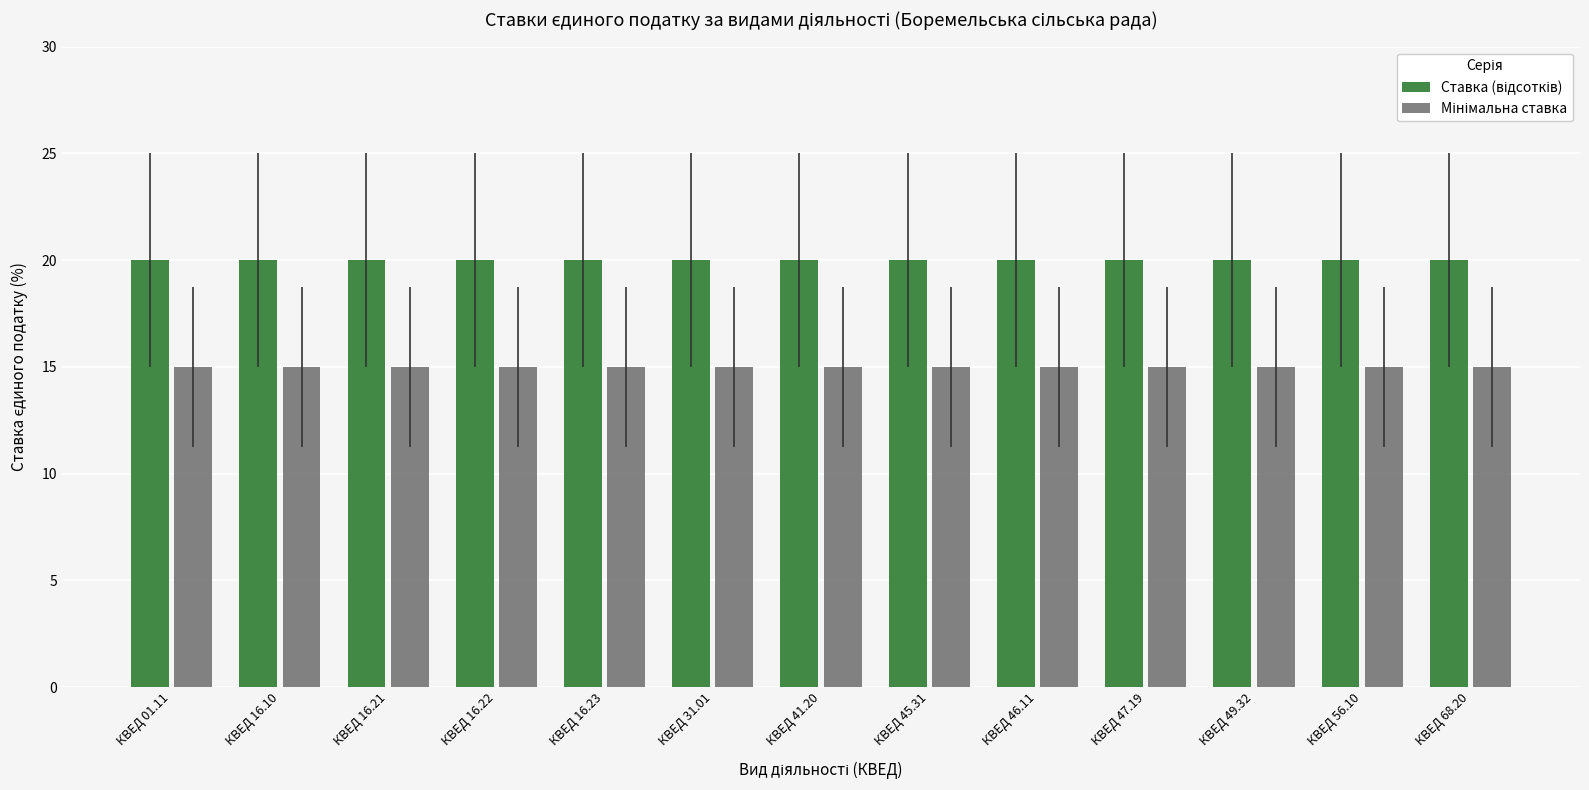

What position from the right is КВЕД 41.20?

7